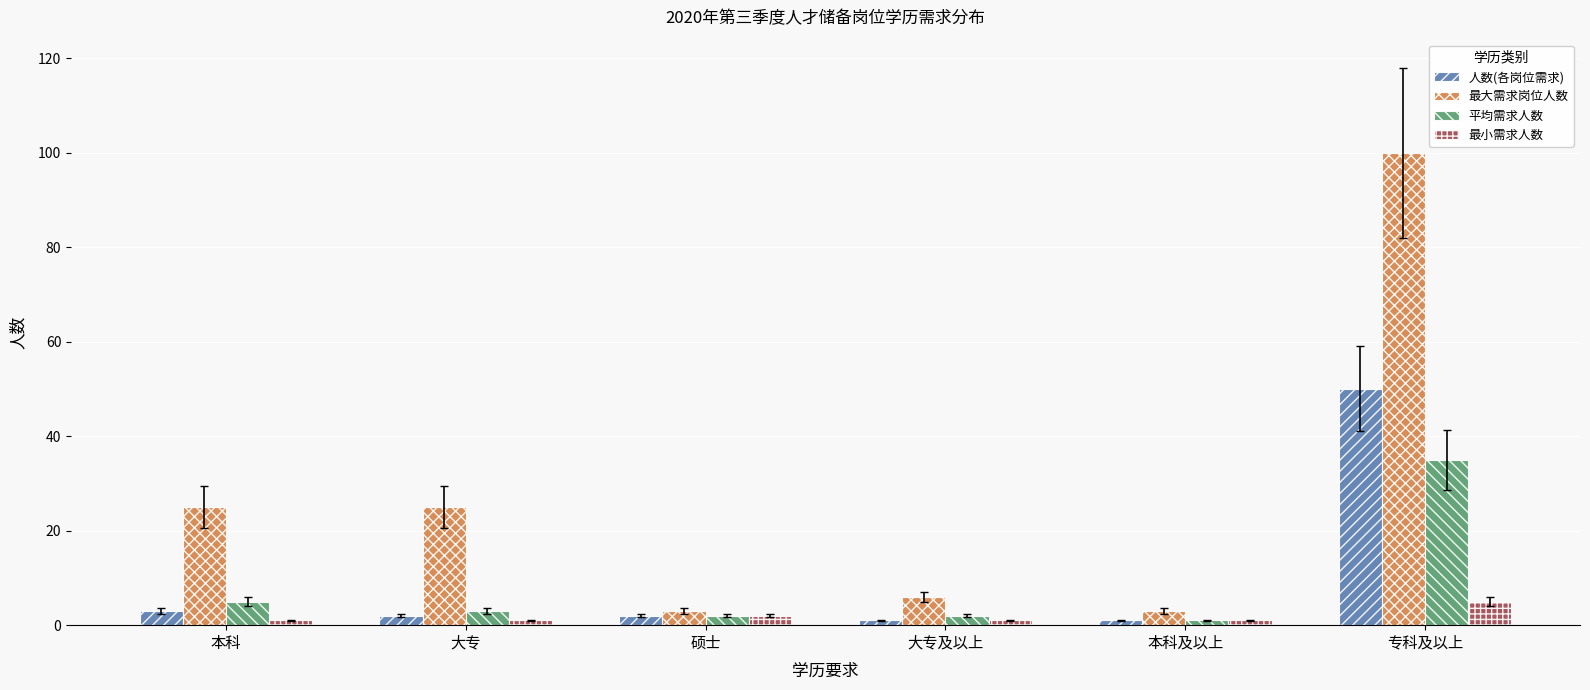

Reading left to right, extract all data points from this chart.

人数(各岗位需求): 本科=3	大专=2	硕士=2	大专及以上=1	本科及以上=1	专科及以上=50
最大需求岗位人数: 本科=25	大专=25	硕士=3	大专及以上=6	本科及以上=3	专科及以上=100
平均需求人数: 本科=5	大专=3	硕士=2	大专及以上=2	本科及以上=1	专科及以上=35
最小需求人数: 本科=1	大专=1	硕士=2	大专及以上=1	本科及以上=1	专科及以上=5